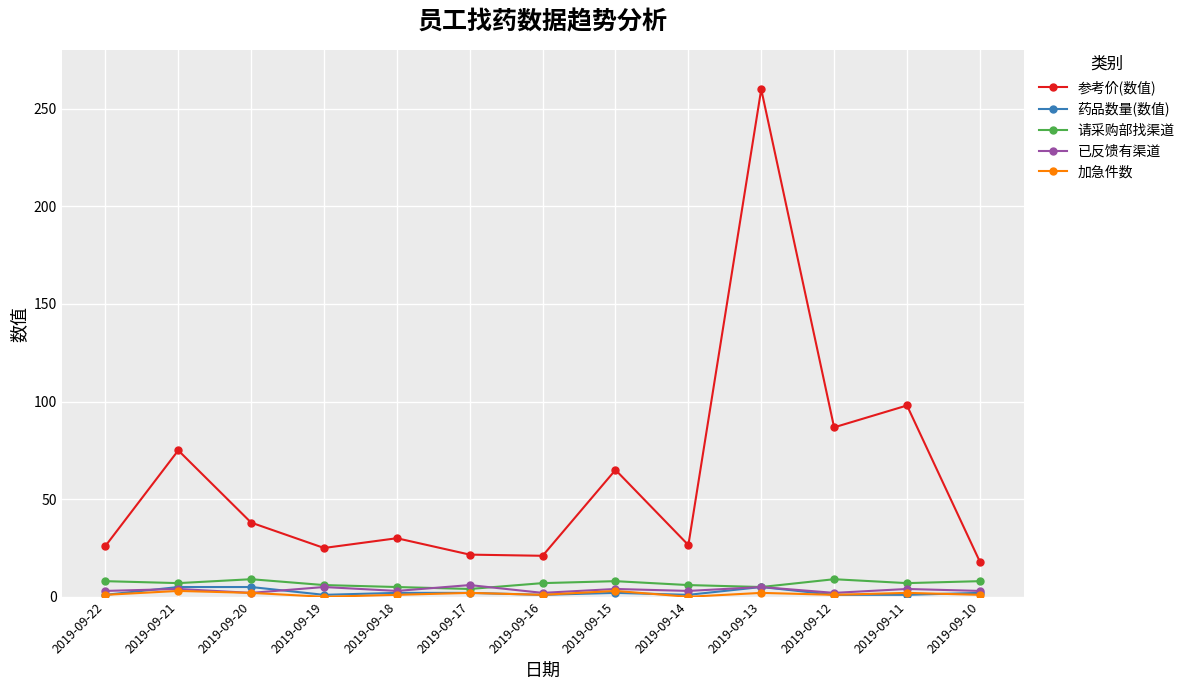

What is the value of the 请采购部找渠道 point at the 12th from the left?

7.0